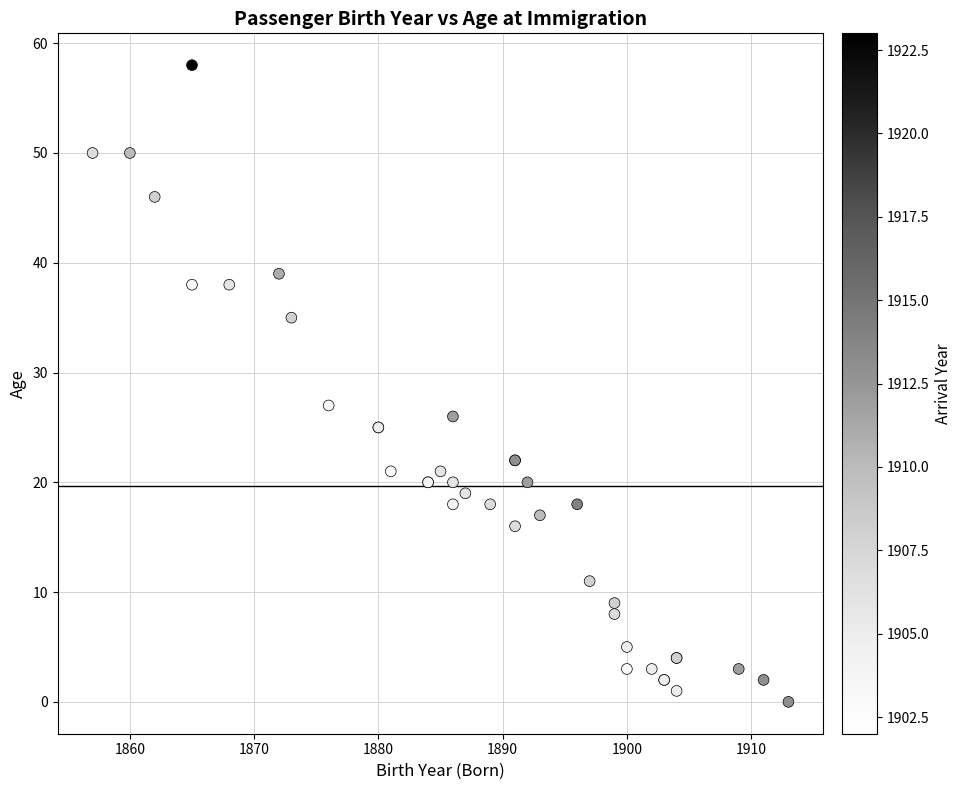

What Y value in the scatter plot is closest to 29?

27